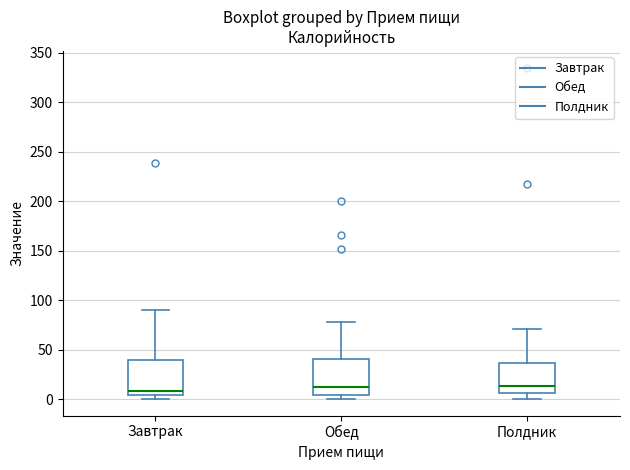

Reading left to right, read every box against the y-axis: the position of its median line, the range the box covers, and the ends of its whiskers. The values are not printed on the chart, so give them approximately, as read against the axis.

Завтрак: median 10, box 5 to 40, whiskers 0 to 90
Обед: median 10, box 5 to 40, whiskers 0 to 80
Полдник: median 15, box 5 to 35, whiskers 0 to 70